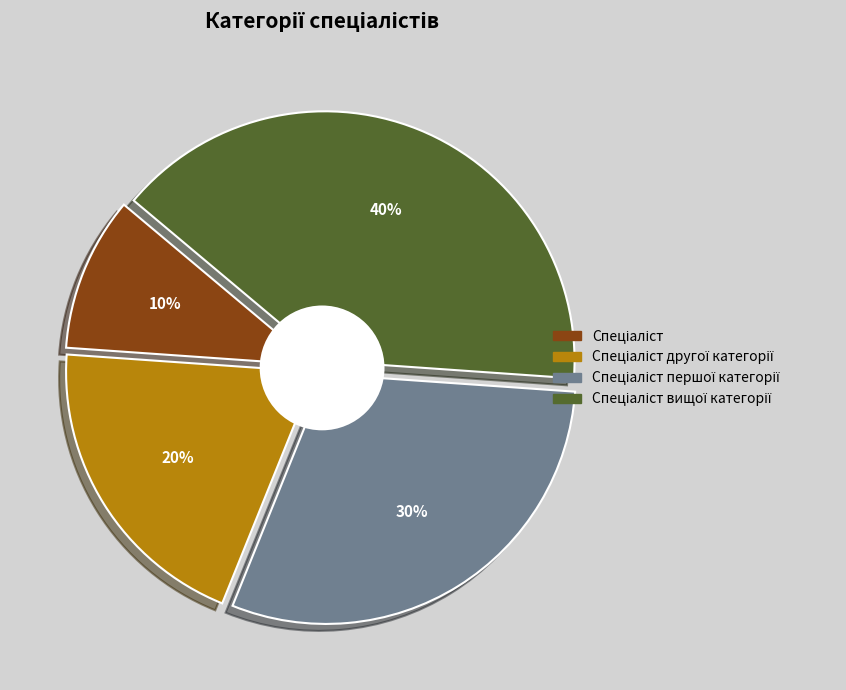

Approximately how many times larger is the value at Спеціаліст compared to Спеціаліст другої категорії?

0.5